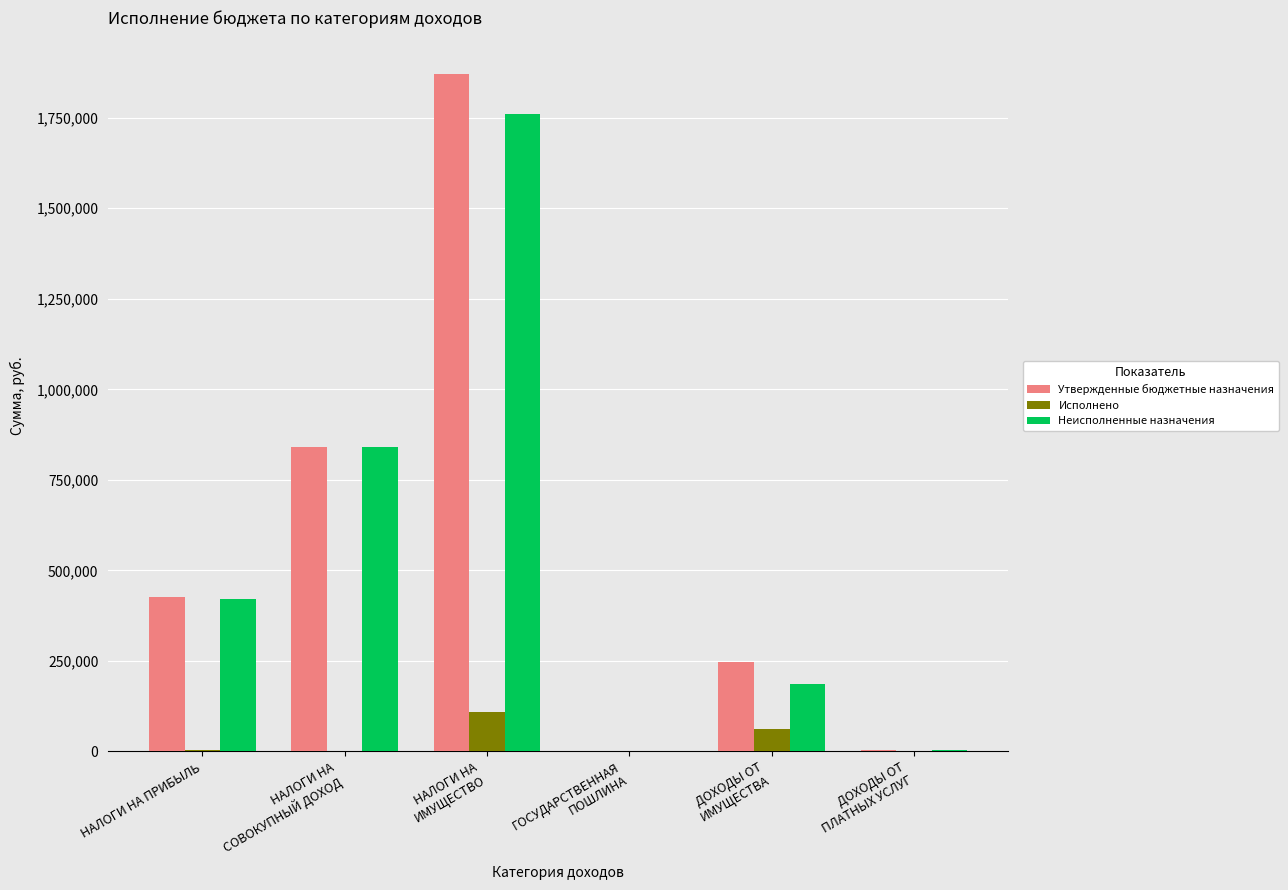

Are the bars grouped side by side (vs. stacked)?

Yes